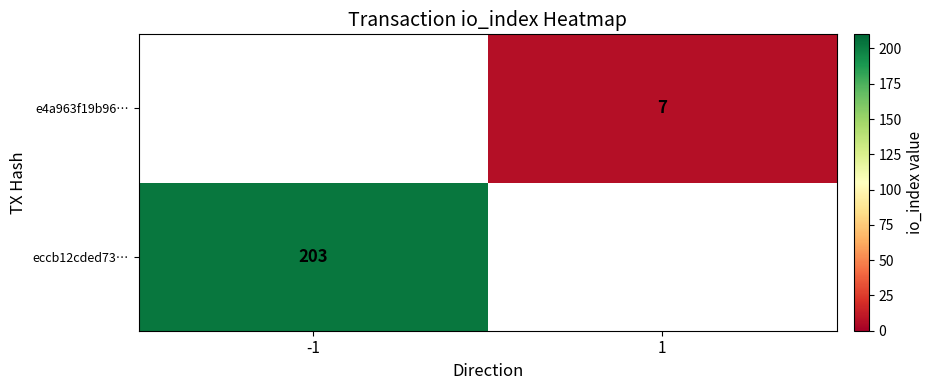

The eccb12cded73… series shows 203 at -1. True or false?

True